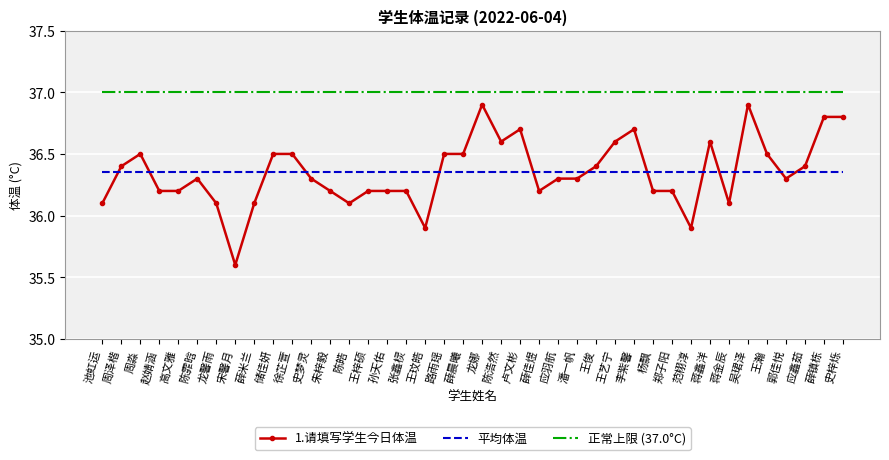

What is the difference between the 1.请填写学生今日体温 values at 高文雅 and 路雨瑶?

0.3